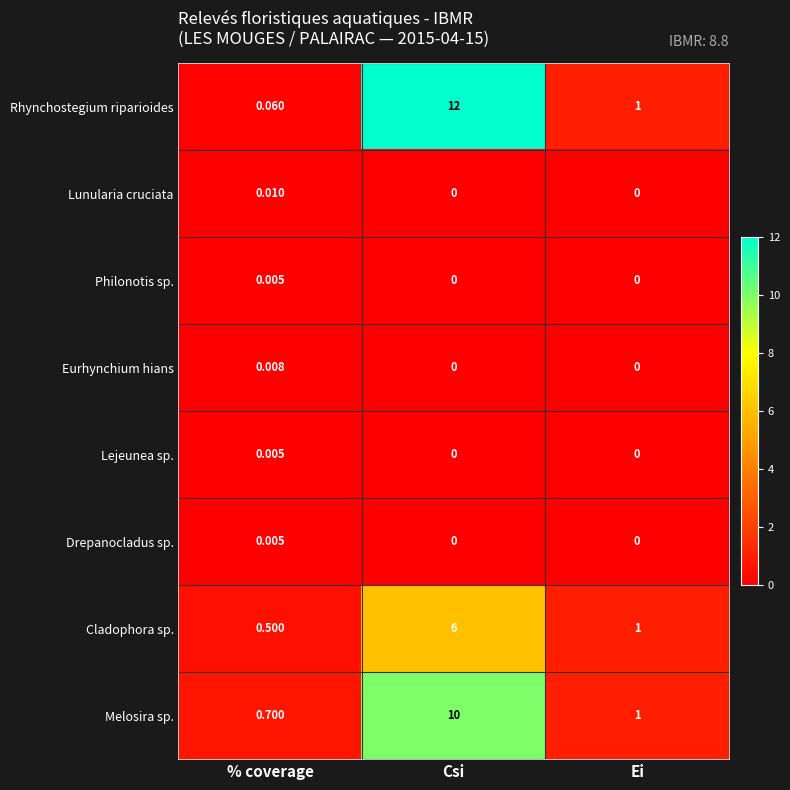

At which label does Cladophora sp. reach its peak?

Csi